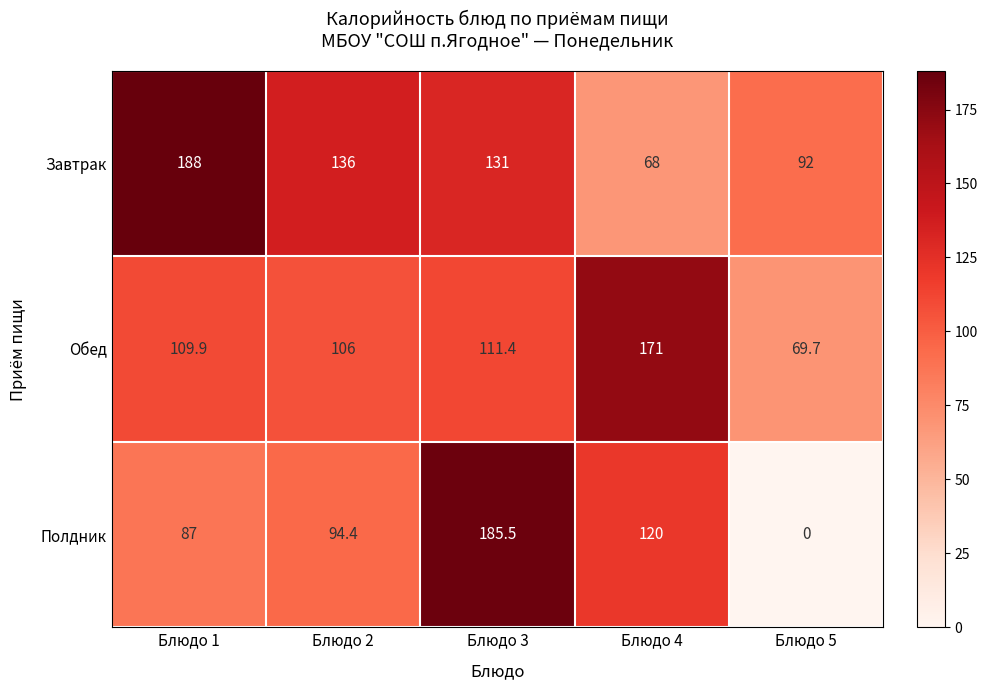

Rank the series by their average value, from lowest to highest.

Полдник, Обед, Завтрак